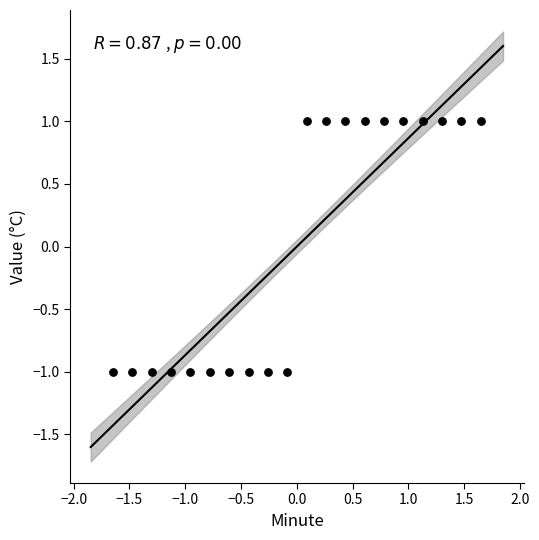

What is the range of Y values (max minus min)?

2.0